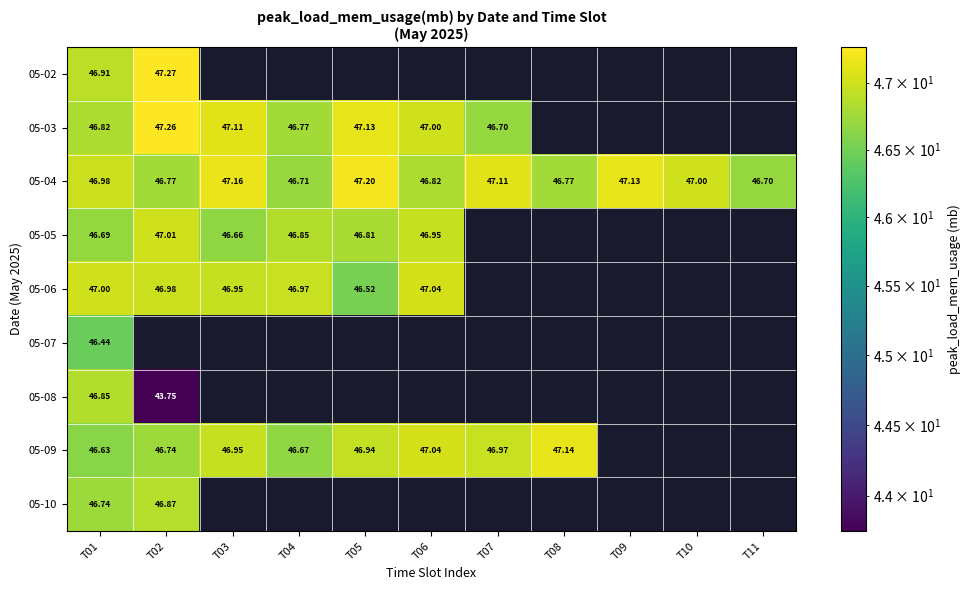

How many data points does each series have?

11